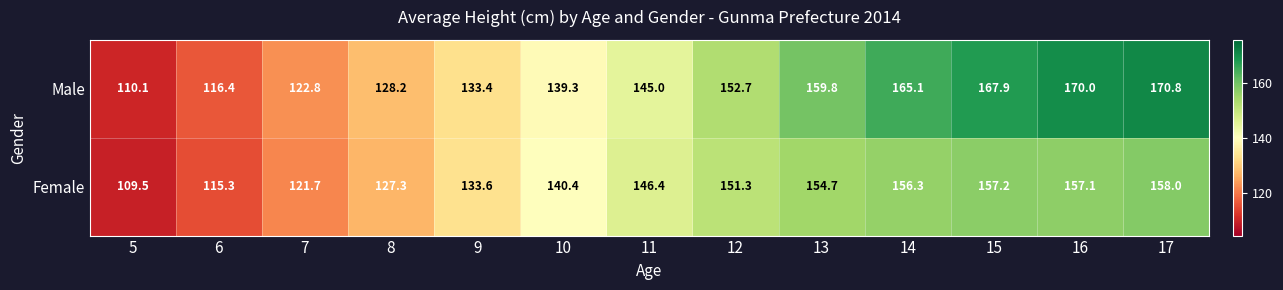

True or false: Male has a value of 50.8 at 10.

False